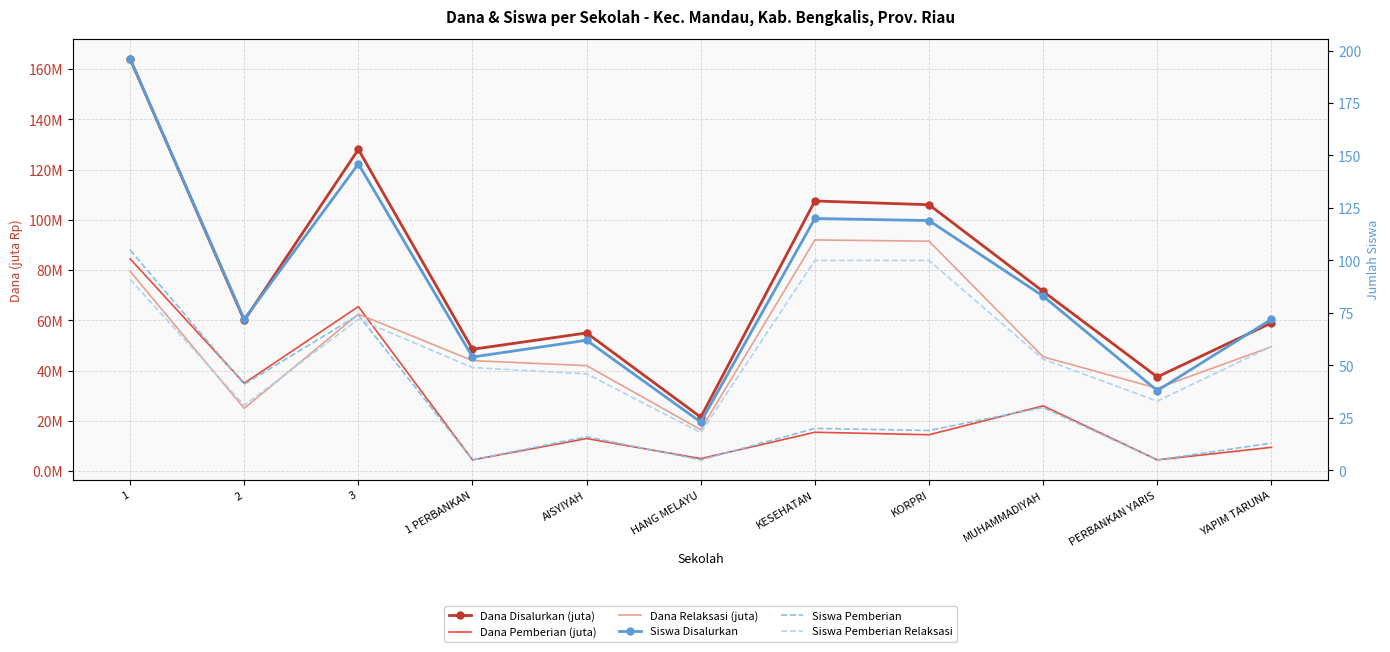

What is the label of the 5th point from the left?

AISYIYAH